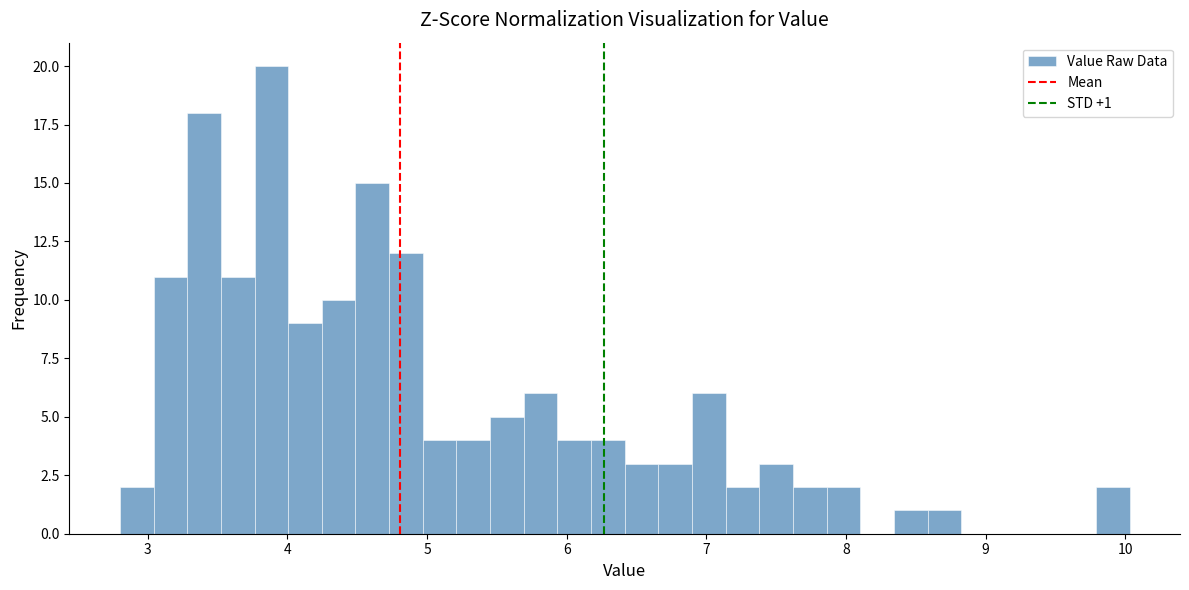

Read against the x-axis, roughly where is the centre of the tallest bar?

3.9